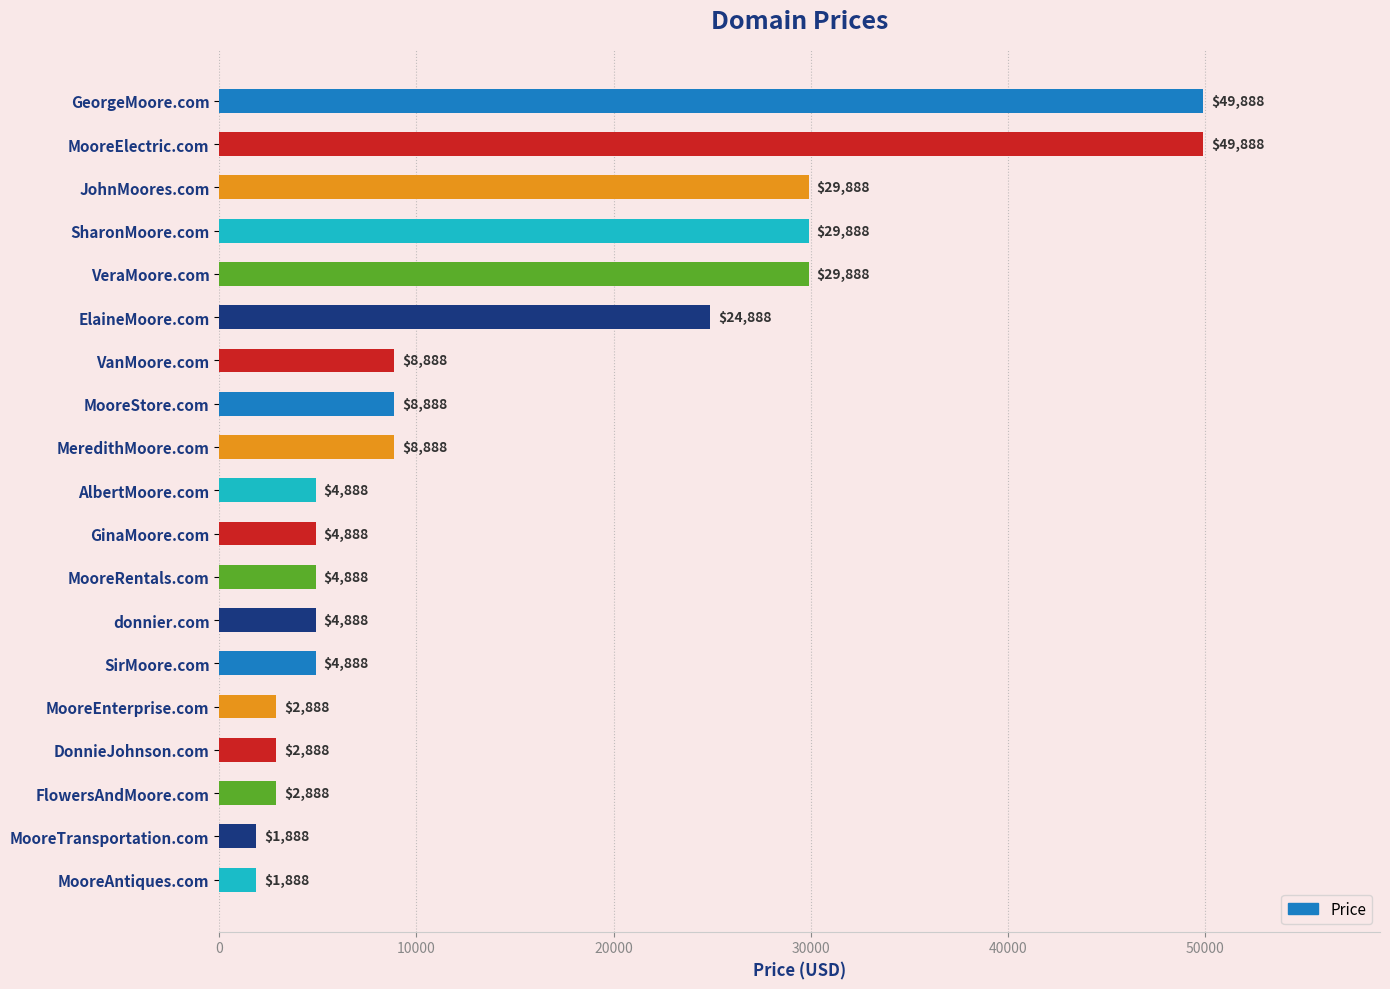

How many categories are shown in the chart?

19